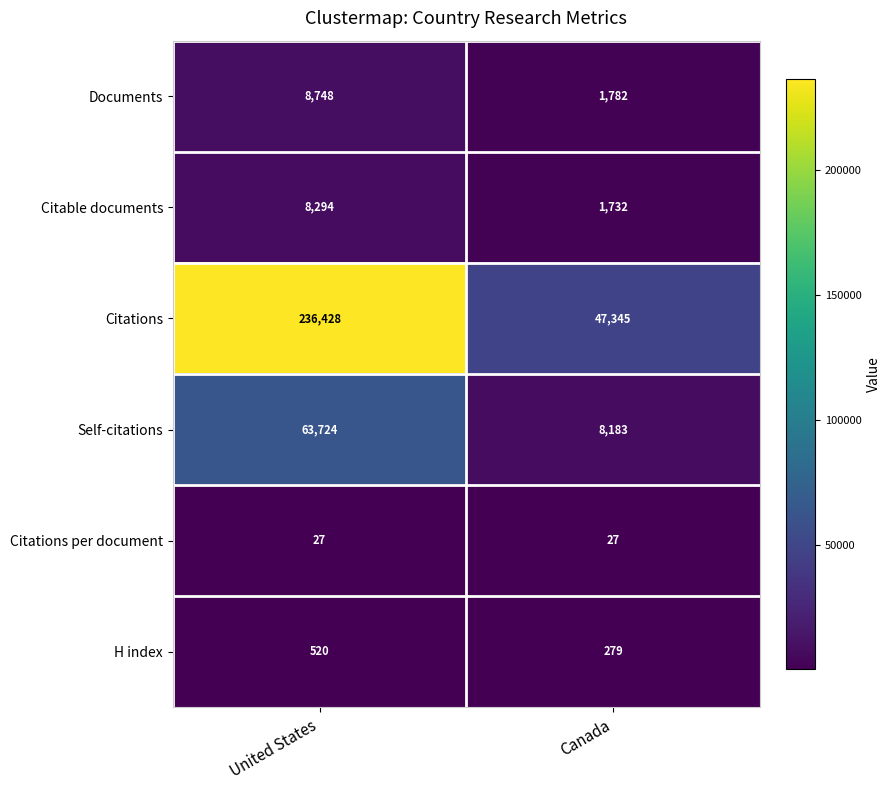

The Citations per document series shows 27 at Canada. True or false?

True